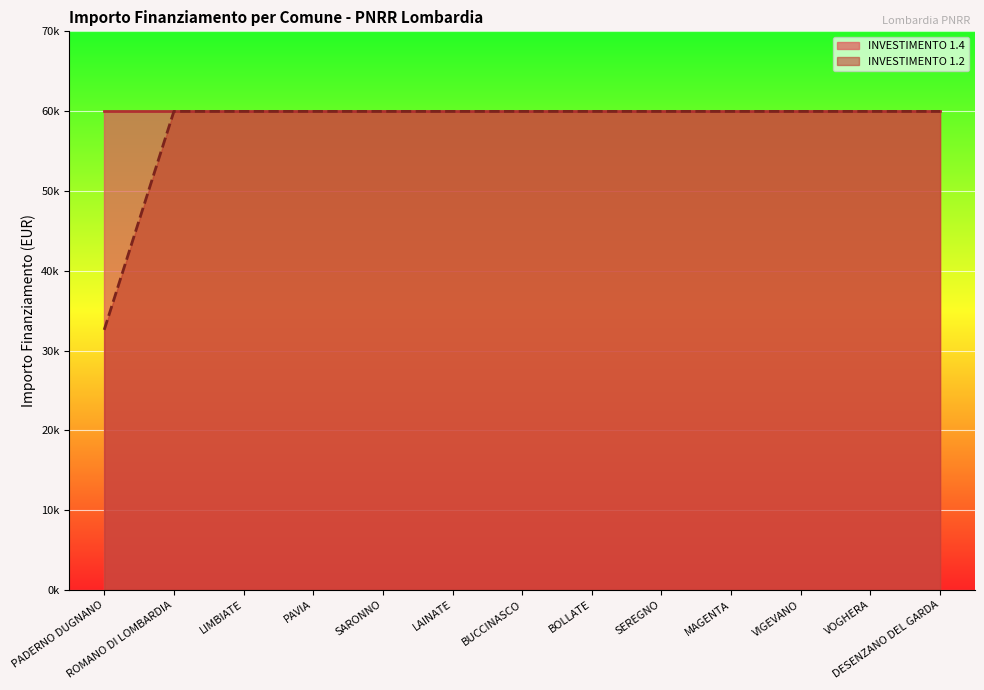

How many lines are shown in the chart?

1